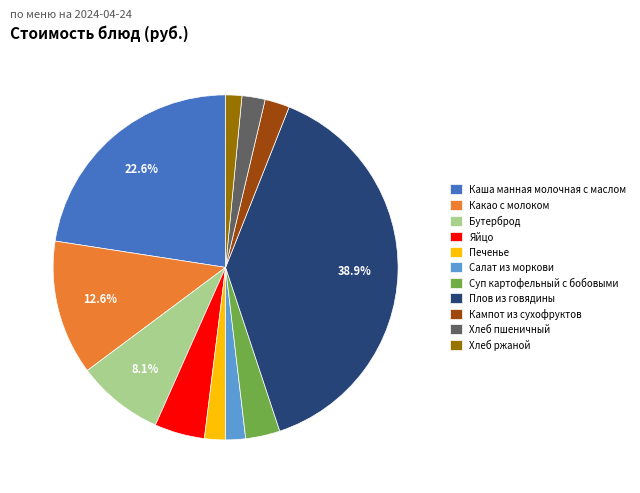

To the nearest percent, what percentage of the pie is Каша манная молочная с маслом?

23%